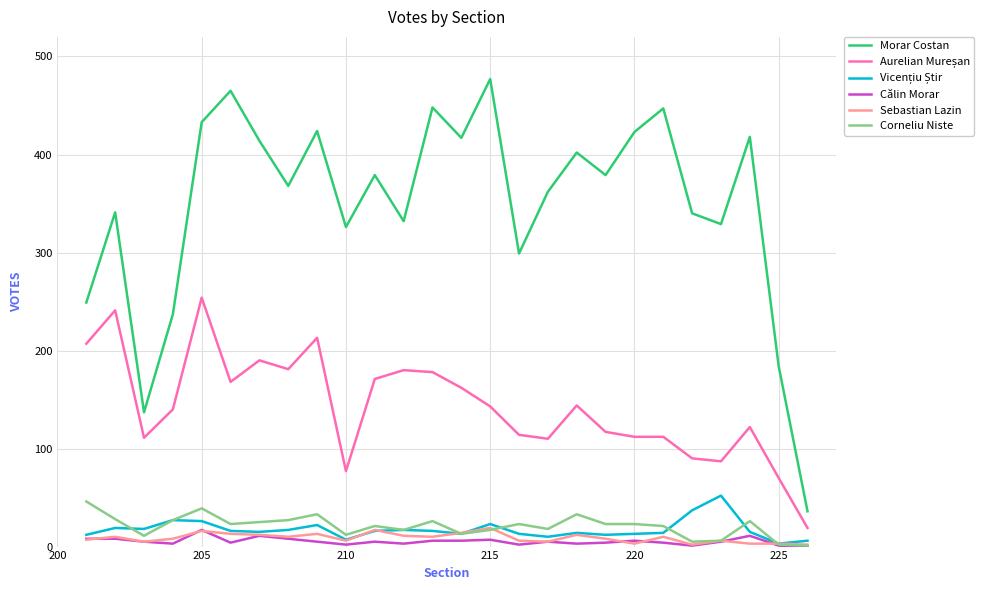

Which series has the largest total across all categories?

Morar Costan